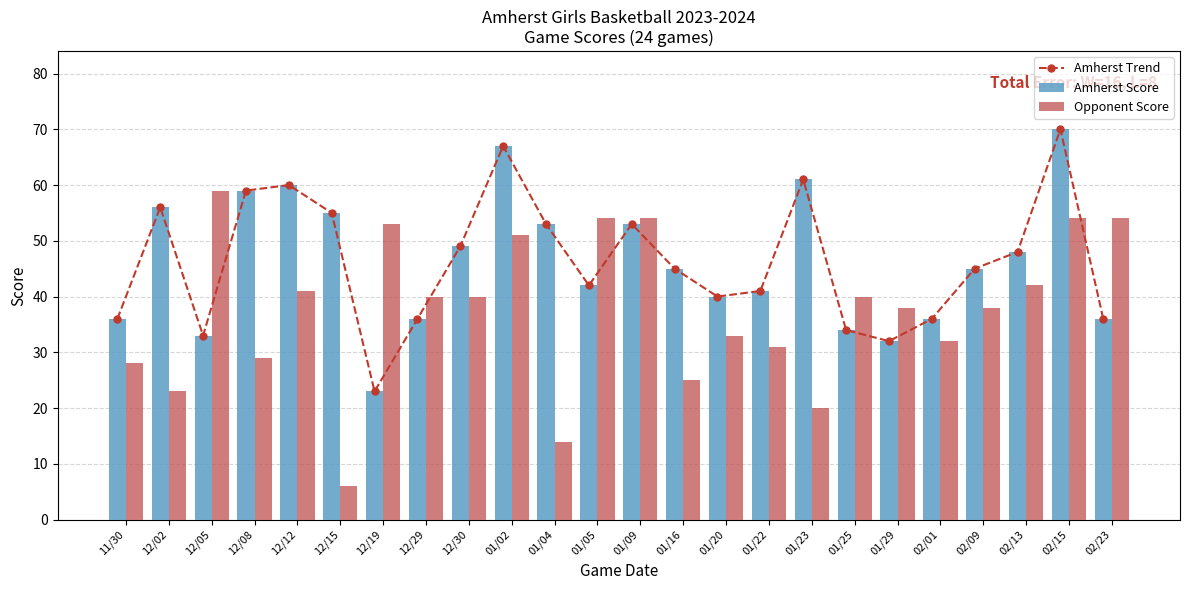

What is the spread (max minus min) of values at 01/05?

12